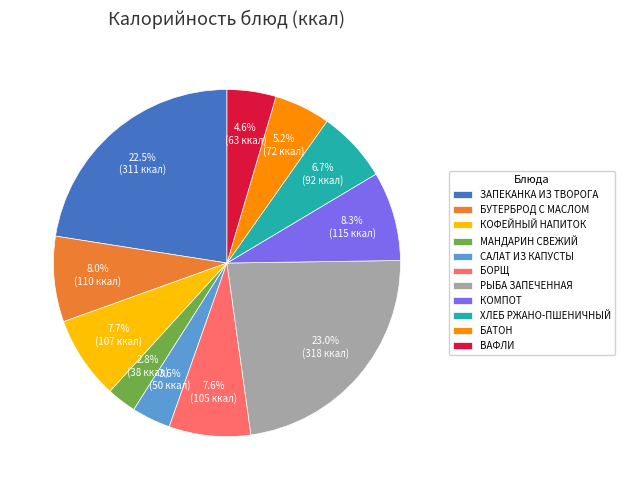

Does БАТОН account for over 50% of the chart?

No